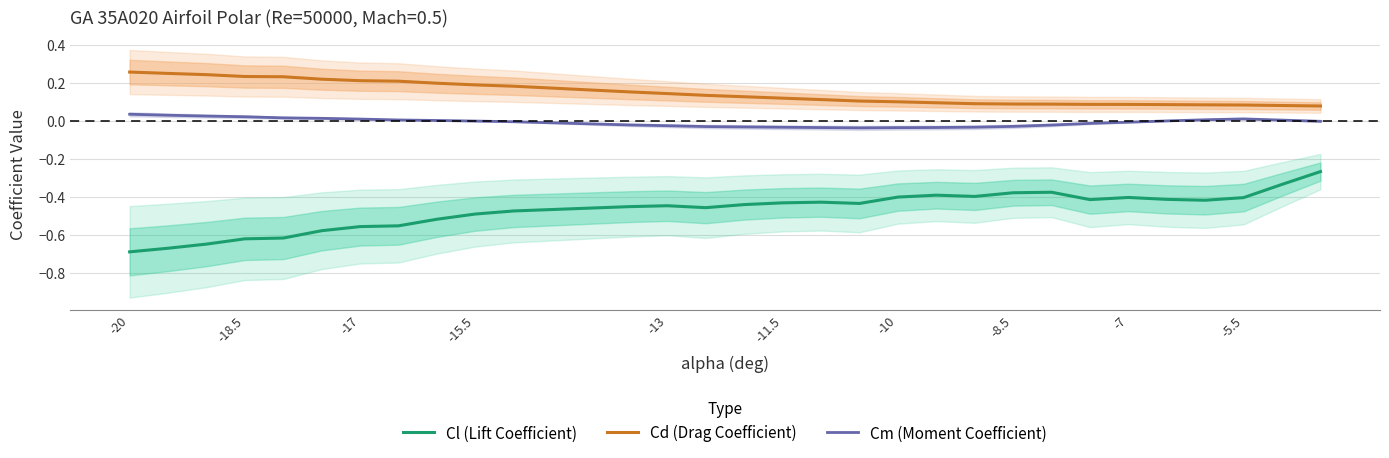

True or false: Cm (Moment Coefficient) and Cd (Drag Coefficient) cross at least once.

False